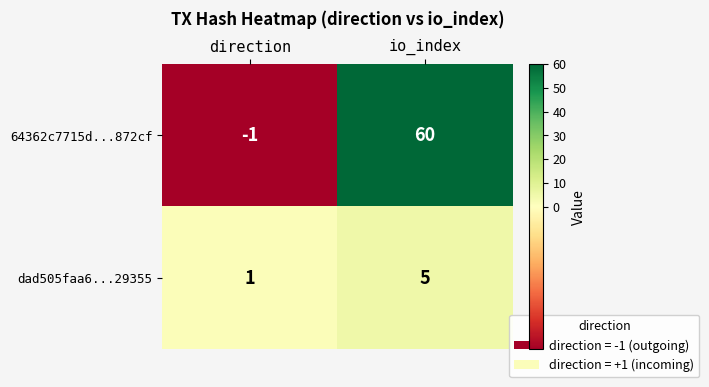

How many data points does each series have?

2